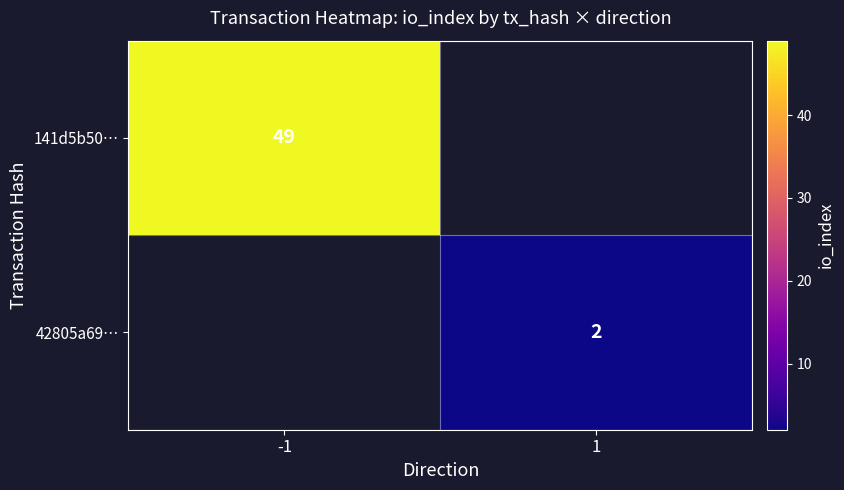

The value of 141d5b50… at -1 is 65. True or false?

False